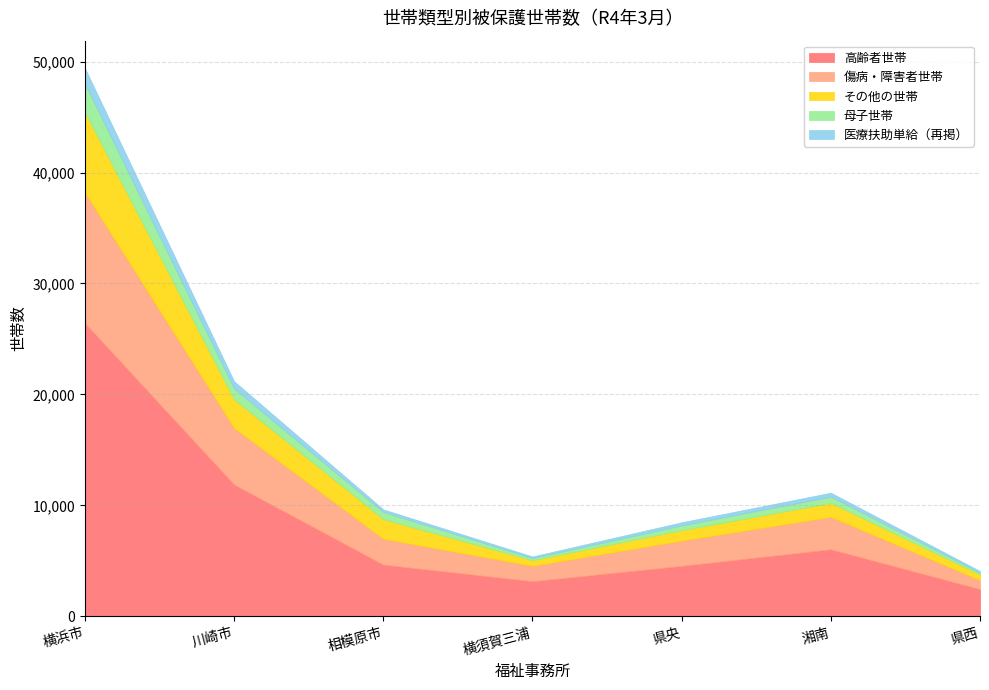

What is the difference between the maximum and minimum values in the 高齢者世帯 series?

23984